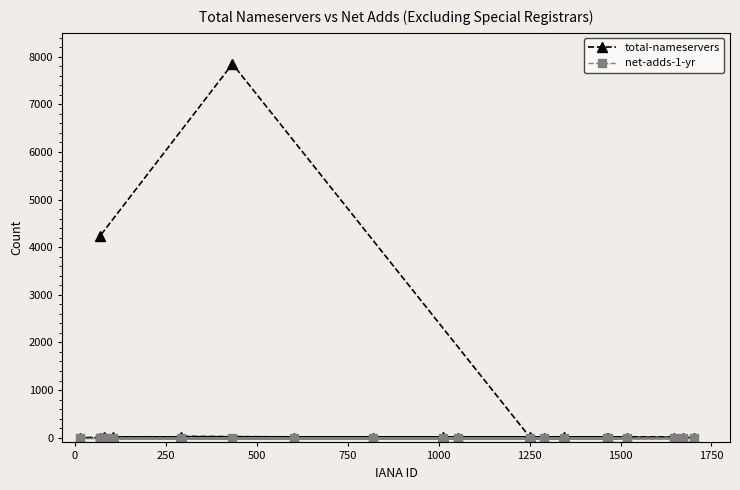

Rank the series by their average value, from lowest to highest.

net-adds-1-yr, total-nameservers